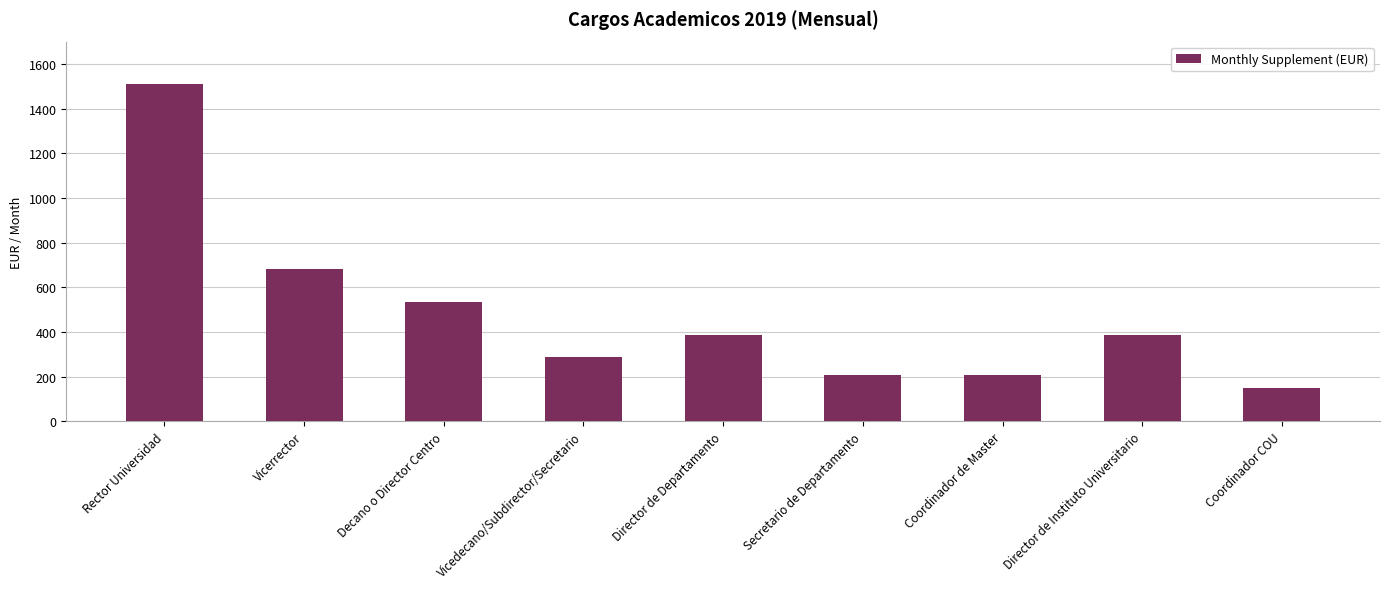

At which category does the chart reach its minimum across all series?

Coordinador COU